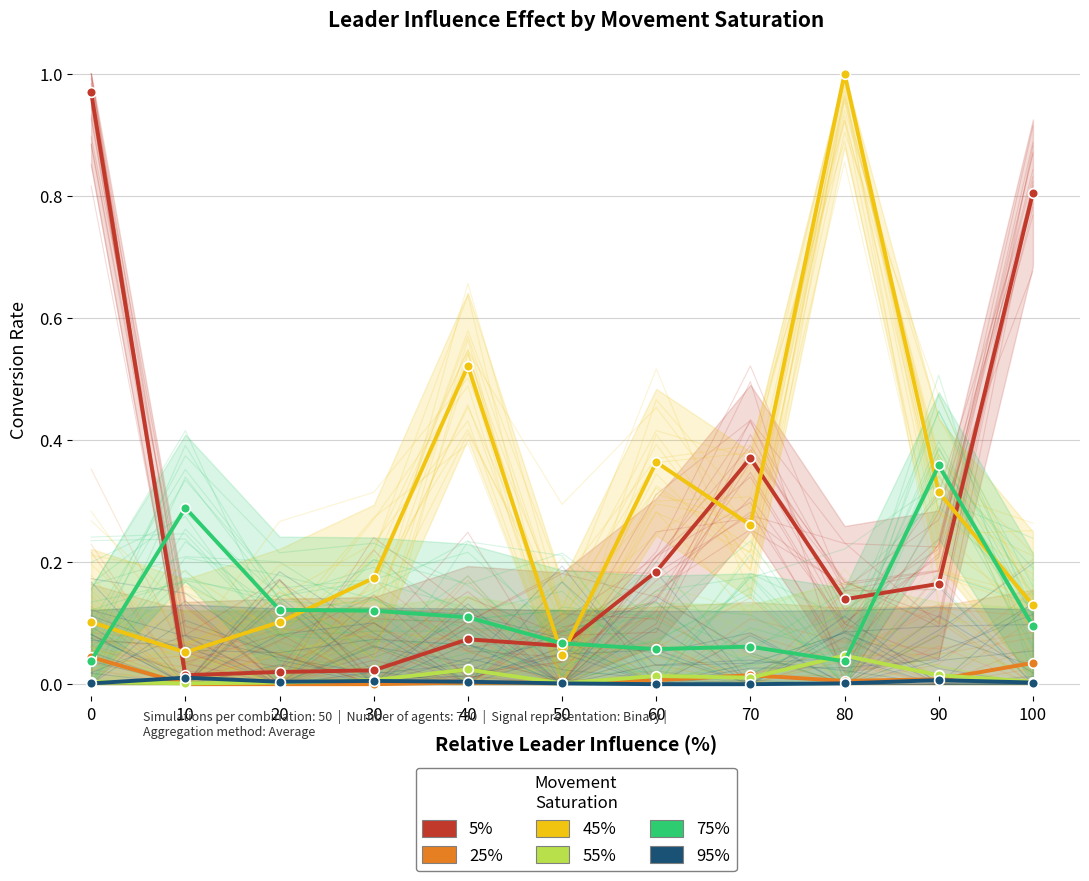

At how many categories does at least one series exceed 0?

11